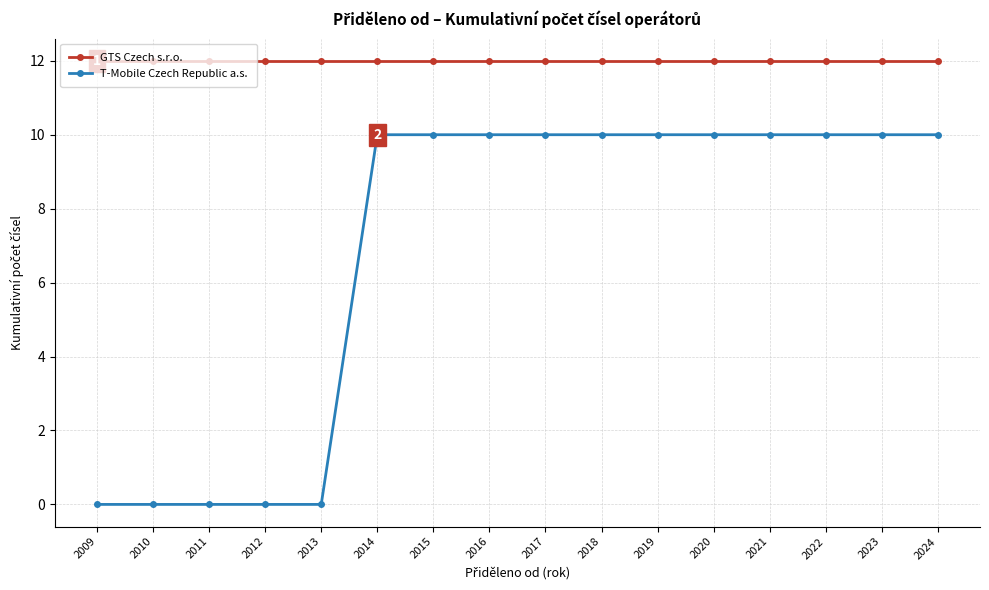

Which series has the largest range (max minus min)?

T-Mobile Czech Republic a.s.